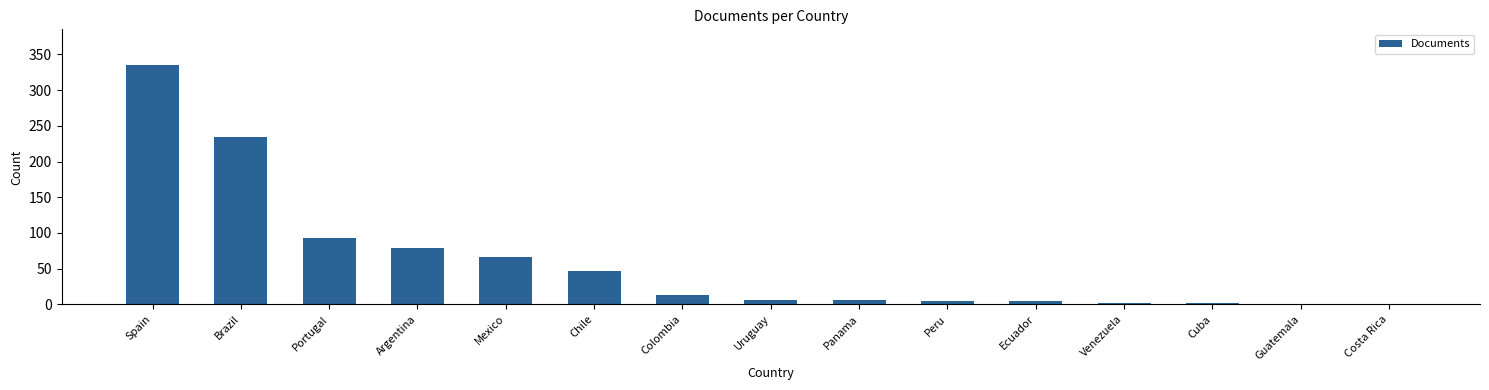

Count the number of categories in the chart.

15